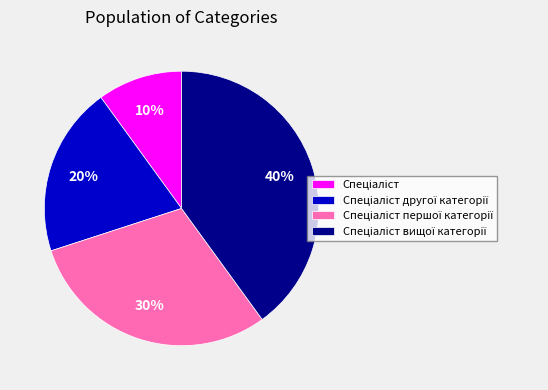

To the nearest percent, what is the average slice percentage?

25%